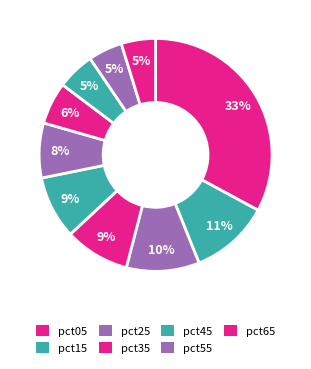

To the nearest percent, what is the difference between the largest and smallest slice percentages?

28%